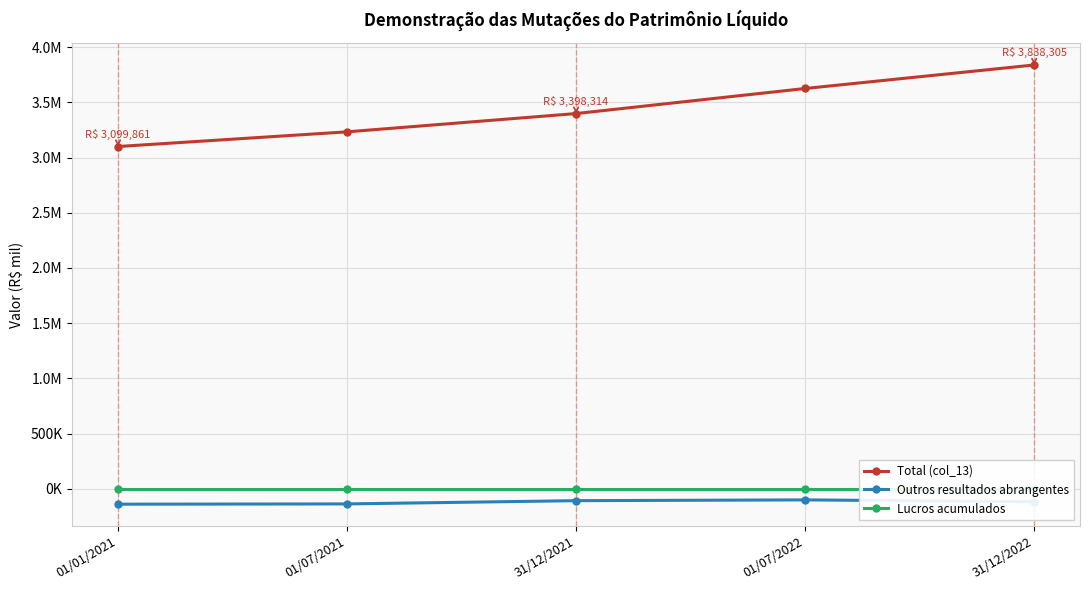

Reading right to left, transcribe all the data shown in this chart.

Total (col_13): 3838305	3625308	3398314	3232806	3099861
Outros resultados abrangentes: -116830	-100158	-107230	-136621	-139071
Lucros acumulados: 0	0	0	0	0